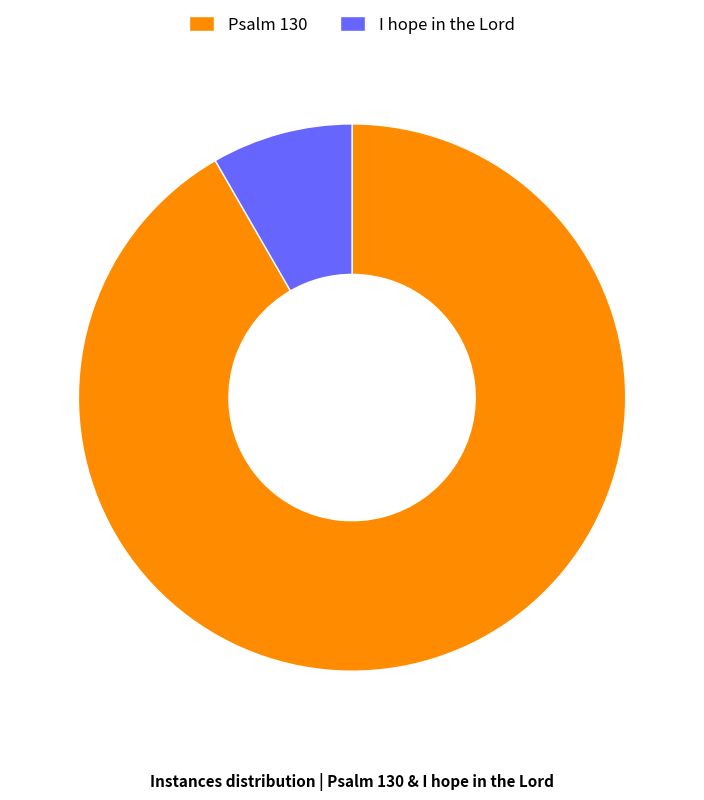

Does any single category account for the majority?

Yes